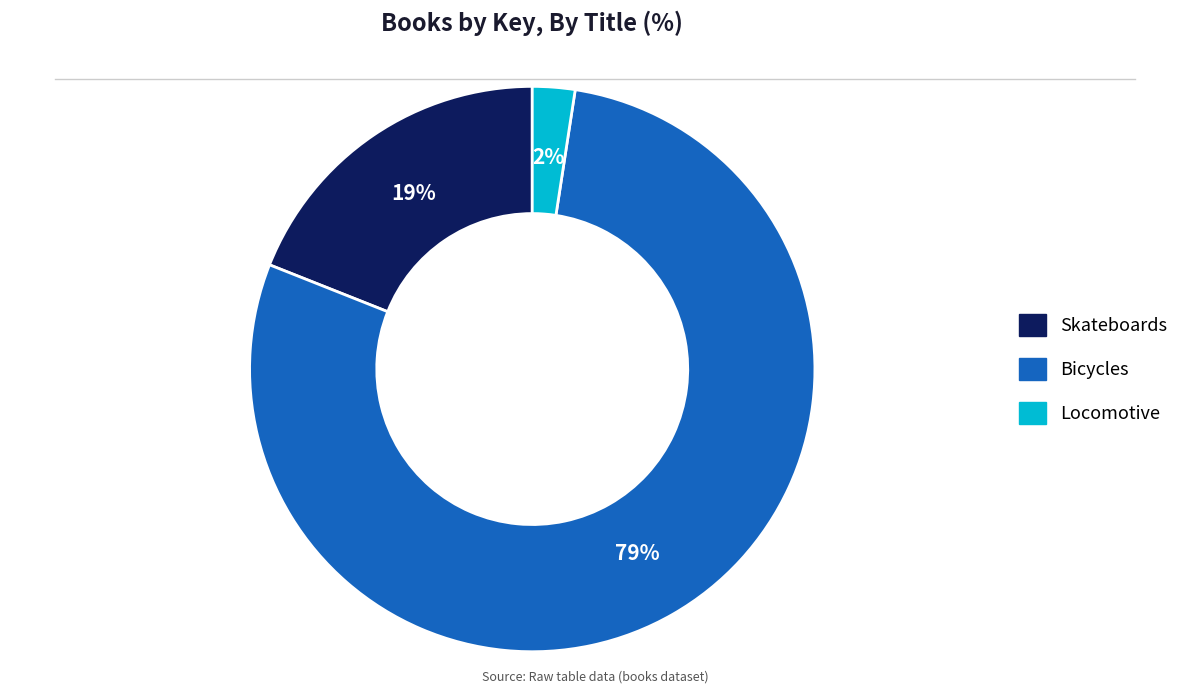

What percentage is the Locomotive slice, to the nearest percent?

2%